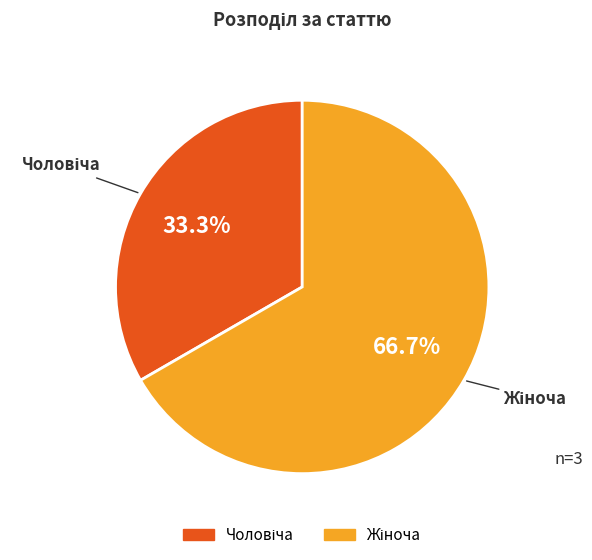

Is there any slice that represents more than half of the pie?

Yes